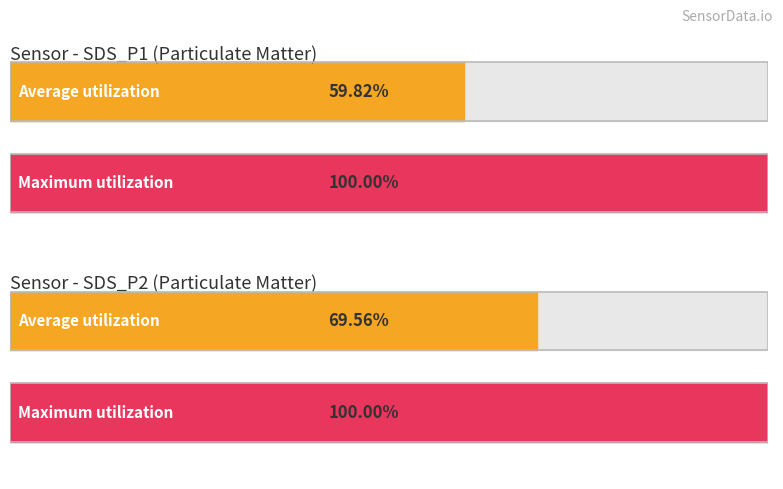

Which series has the widest spread of values?

SDS_P1